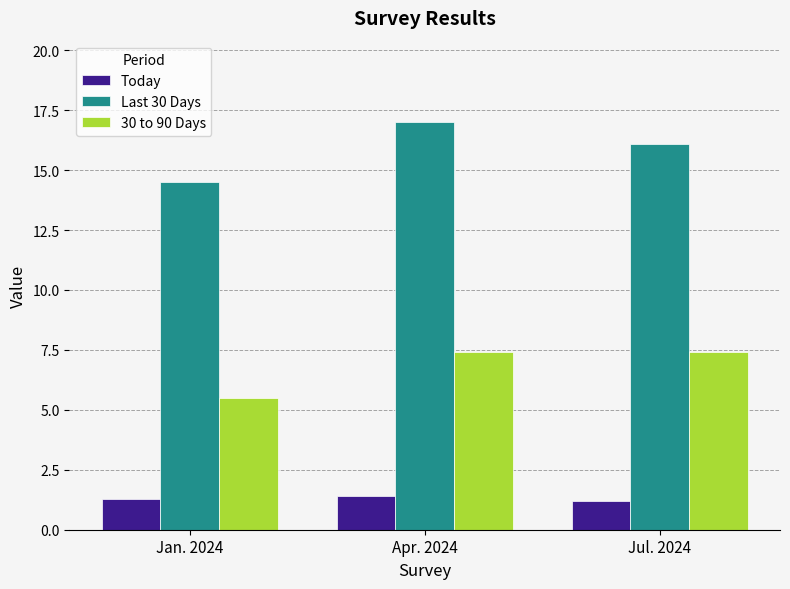

What is the sum of the Today values at Jan. 2024 and Jul. 2024?

2.5